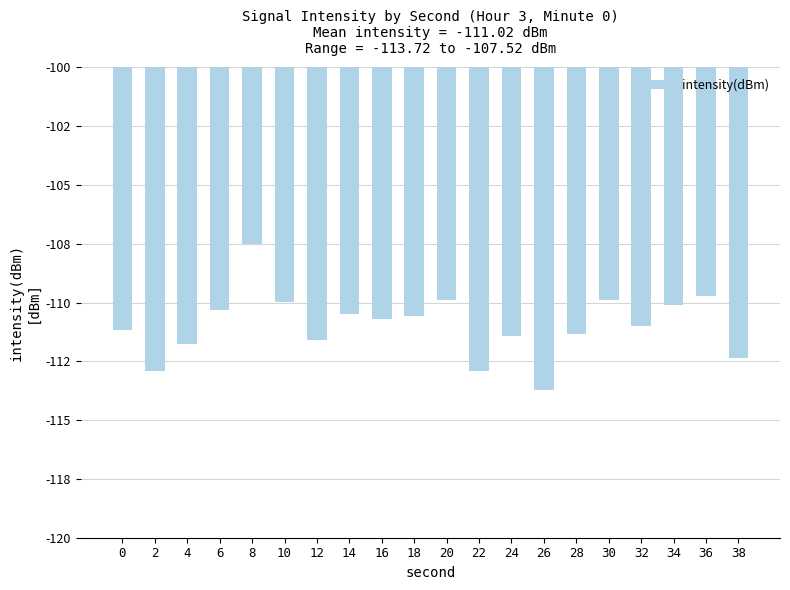

Are the bars horizontal?

No